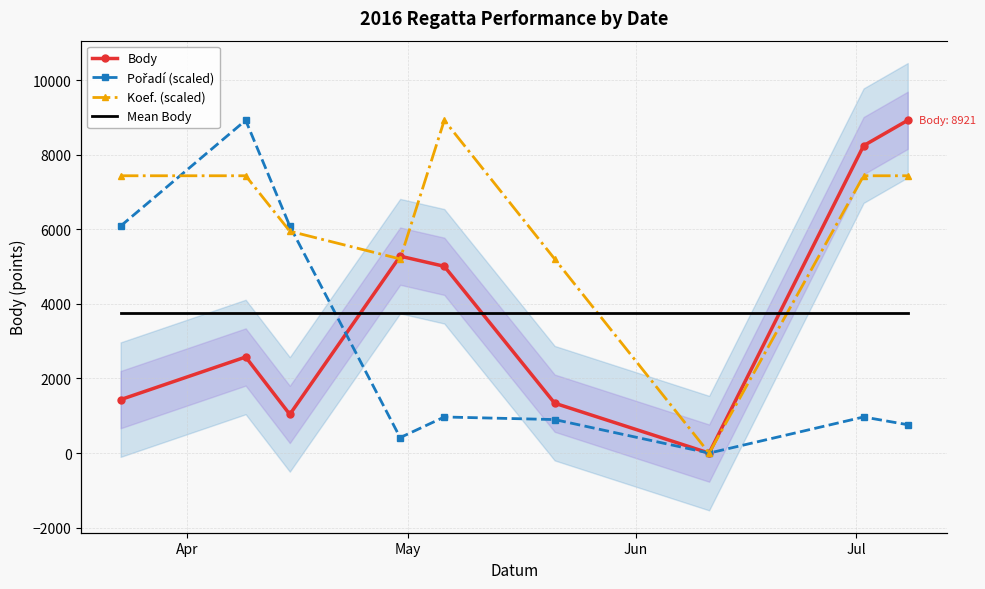

Does the chart have visible grid lines?

Yes